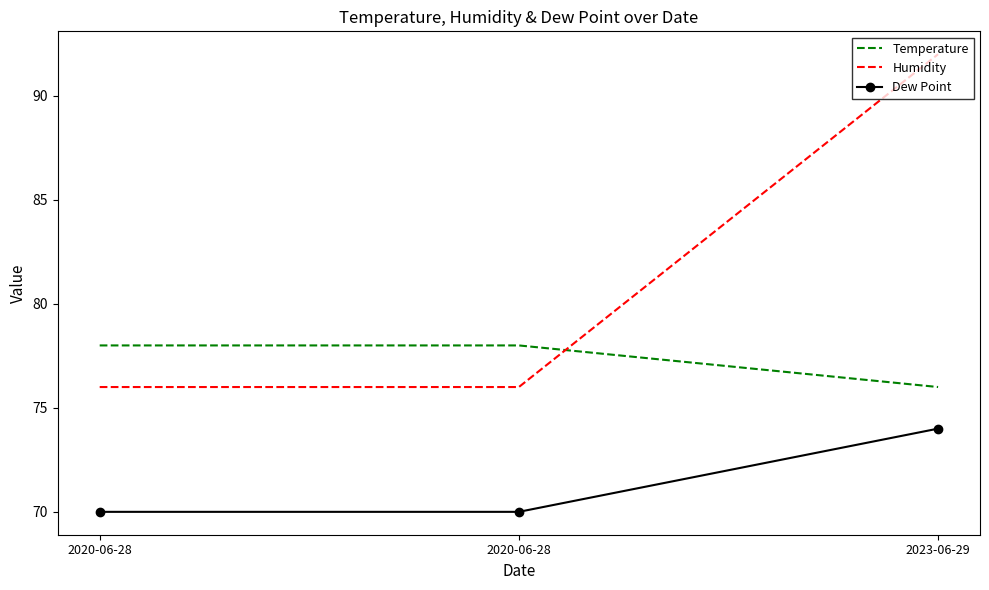

At which category is the sum across all series the highest?

2023-06-29